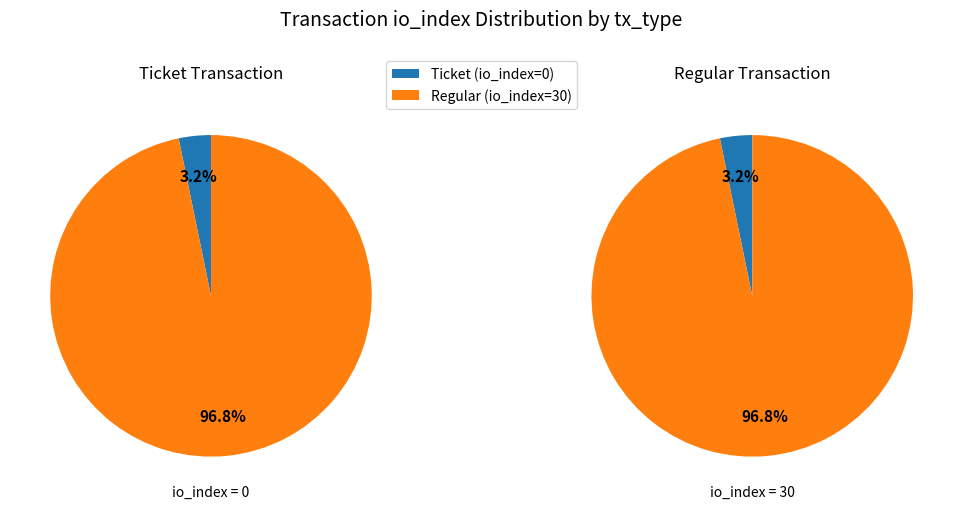

Is Regular (index 30) the majority of the pie?

Yes